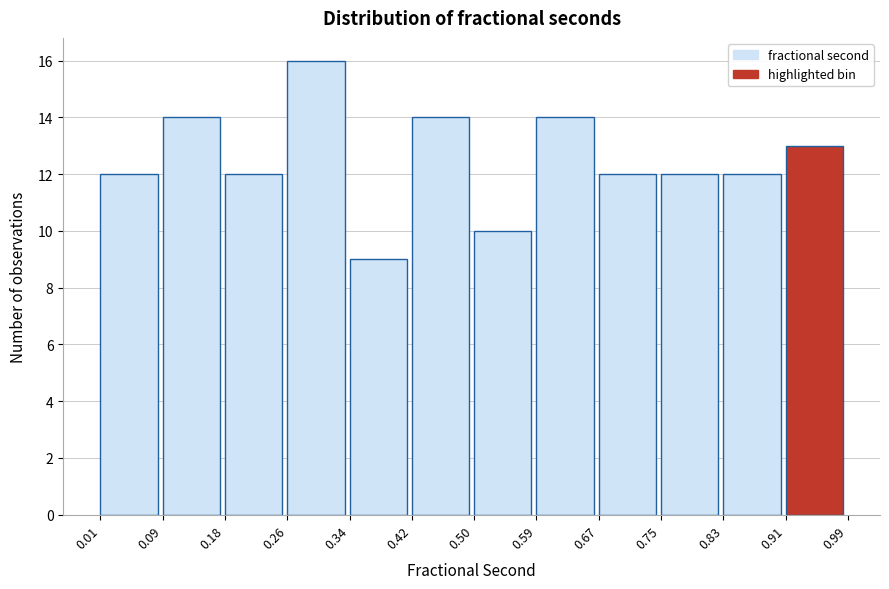

Reading left to right, list every bar in this chart as the range it spans on the x-axis followed by its height. The values are not printed on the chart, so give them approximately, as read against the axis.

0.01 to 0.09: 12
0.09 to 0.18: 14
0.18 to 0.26: 12
0.26 to 0.34: 16
0.34 to 0.42: 9
0.42 to 0.50: 14
0.50 to 0.59: 10
0.59 to 0.67: 14
0.67 to 0.75: 12
0.75 to 0.83: 12
0.83 to 0.91: 12
0.91 to 0.99: 13